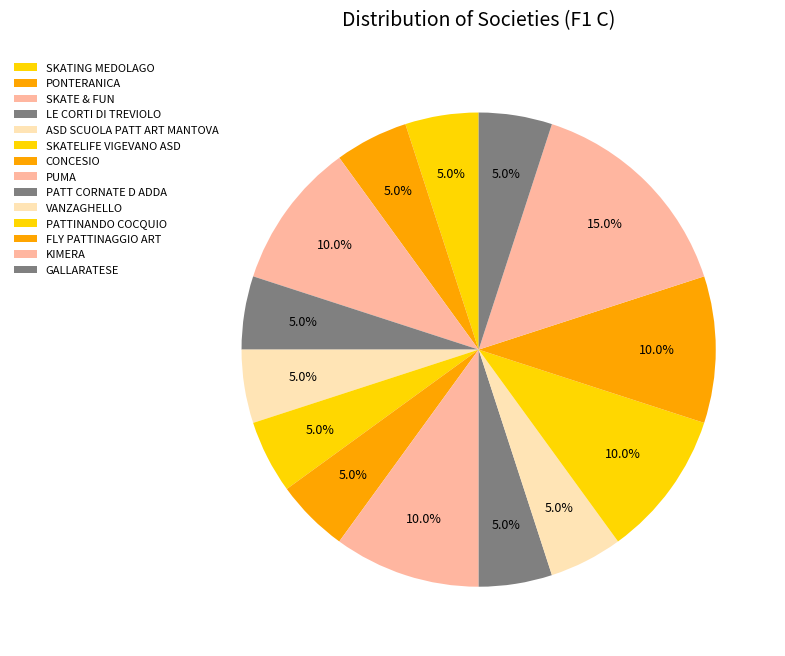

To the nearest percent, what percentage of the pie is FLY PATTINAGGIO ART?

10%